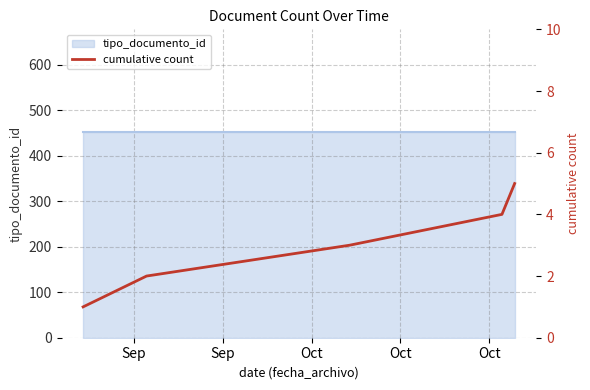

What is the ratio of the value at Oct to the value at Oct?

1.3